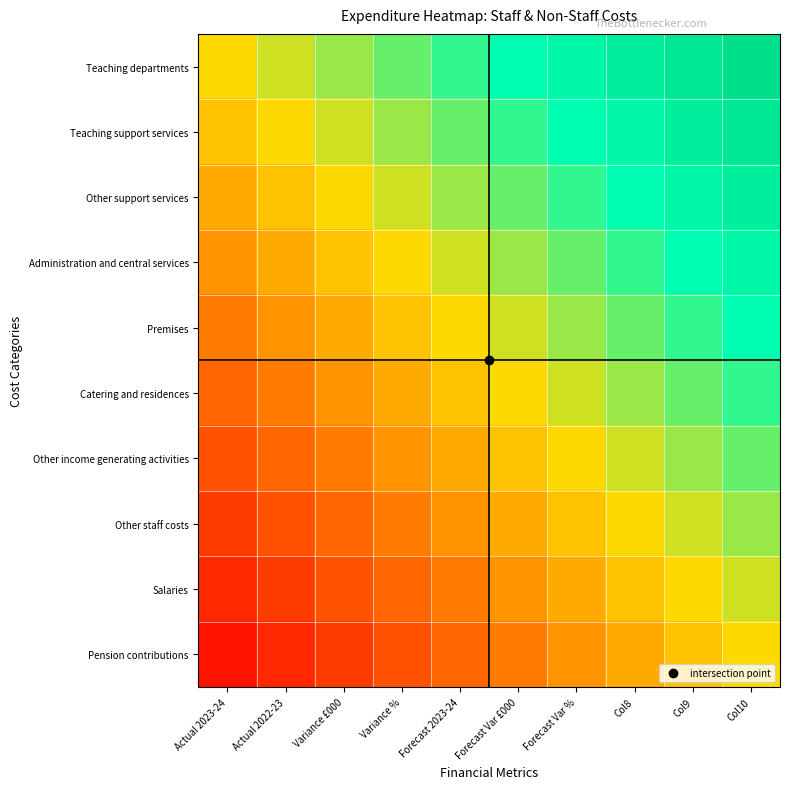

Rank the series by their maximum value, from highest to lowest.

Teaching departments, Teaching support services, Other support services, Administration and central services, Premises, Catering and residences, Other income generating activities, Other staff costs, Salaries, Pension contributions